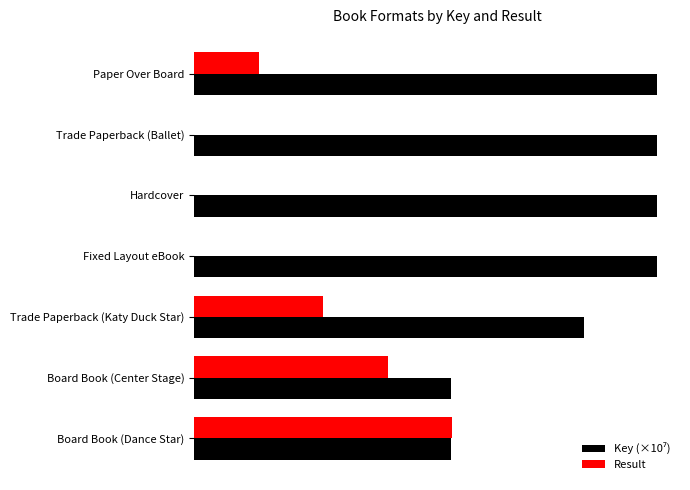

Where does the Result series first go above 1?

Trade Paperback (Katy Duck Star)